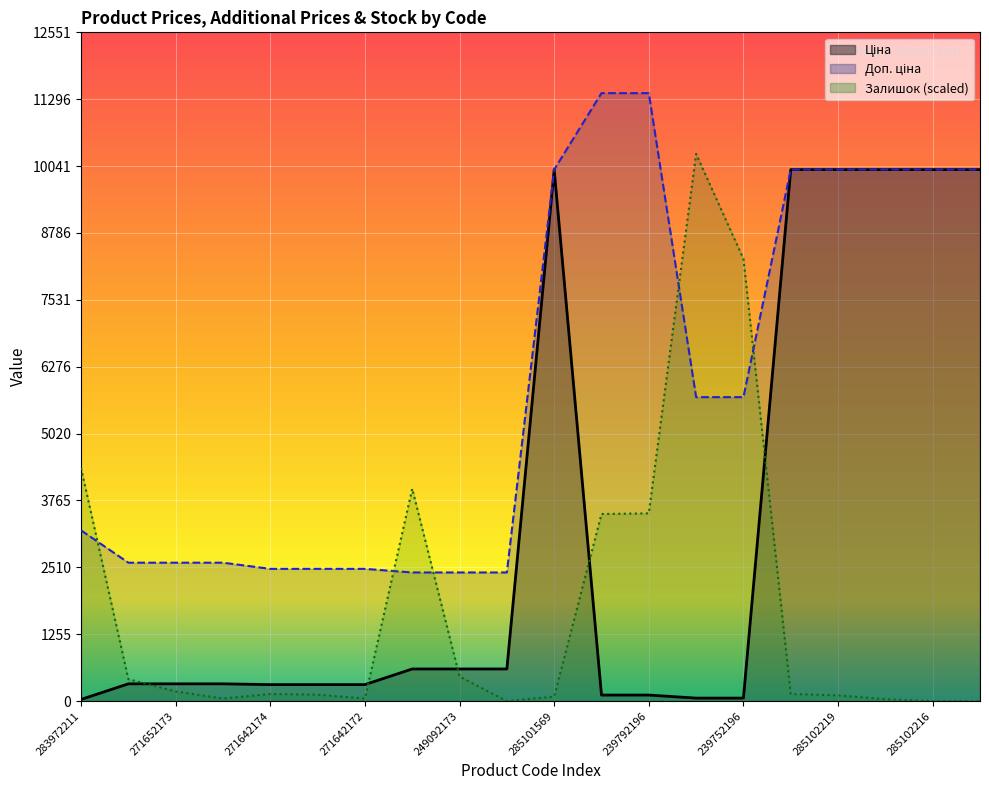

Where do Ціна and Залишок first cross each other?

271652174 and 271652173